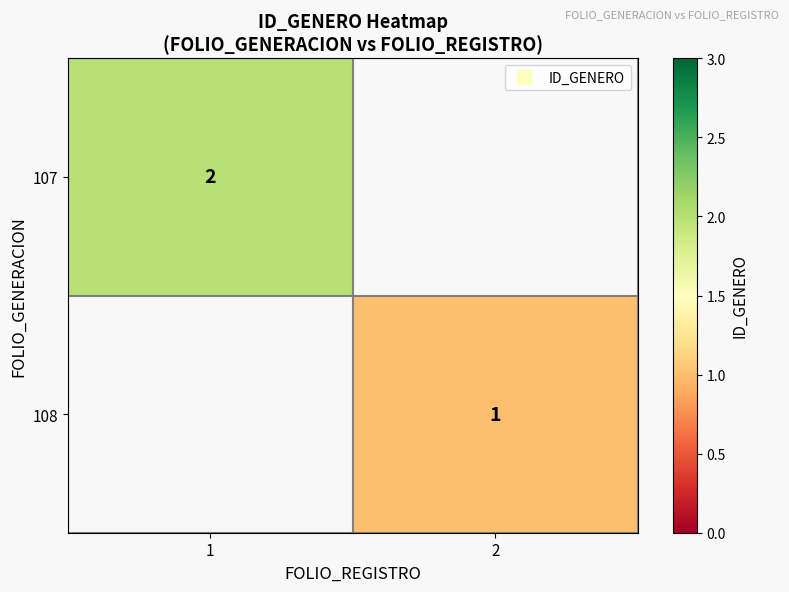

Which category has the highest value in the 108 series?

1